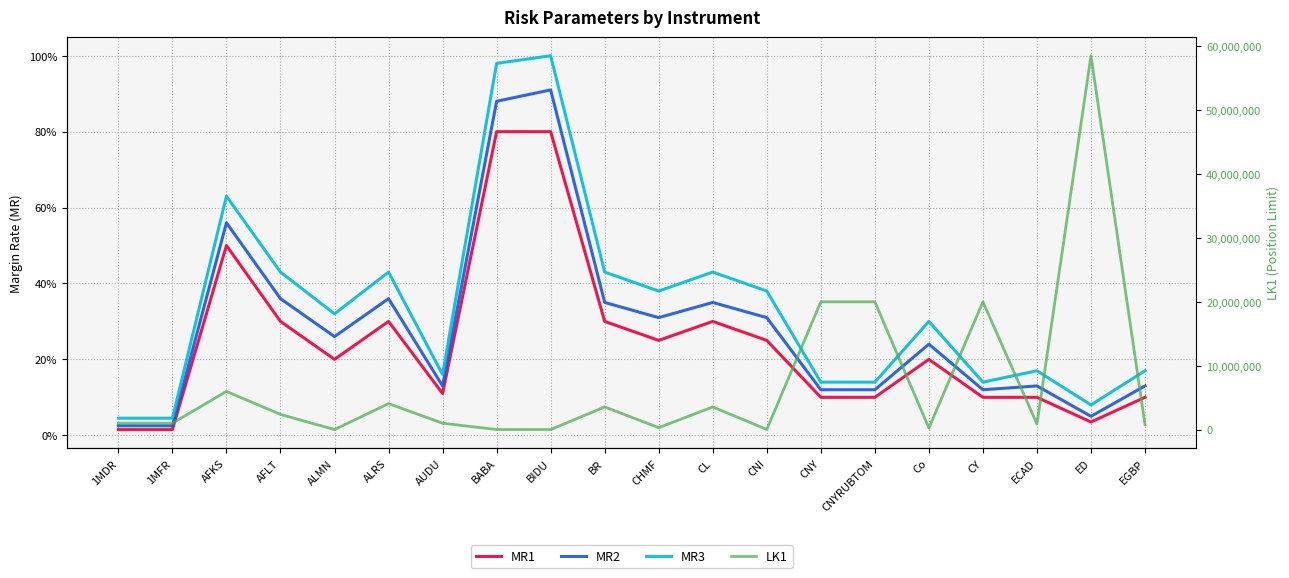

At how many categories does at least one series exceed 46469002?

1